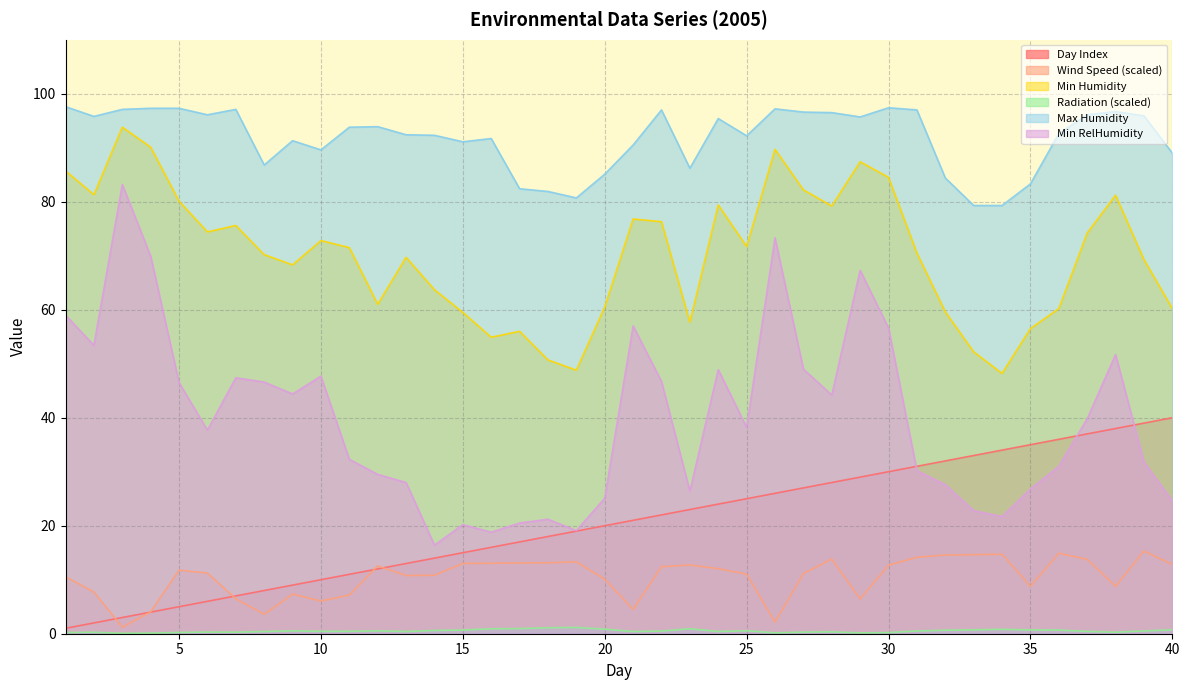

What is the total value across all series at 34?

198.7